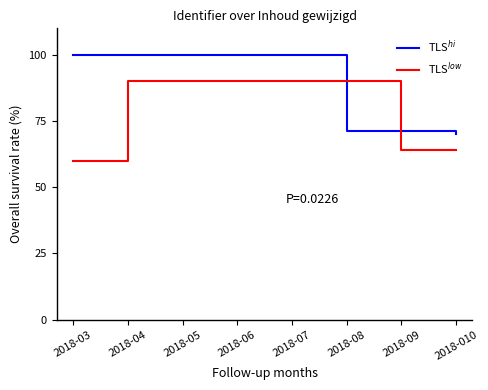

Is it true that TLS$^{low}$ equals 63.9 at 2018-09?

True